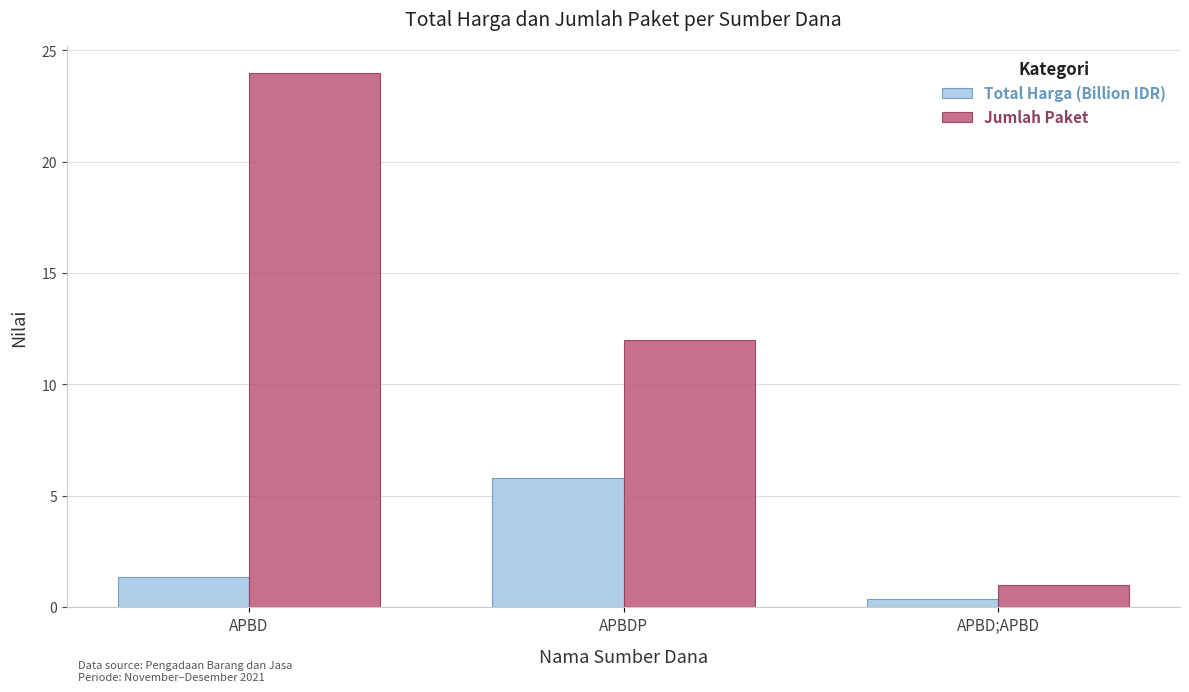

Count the number of data series in this chart.

2